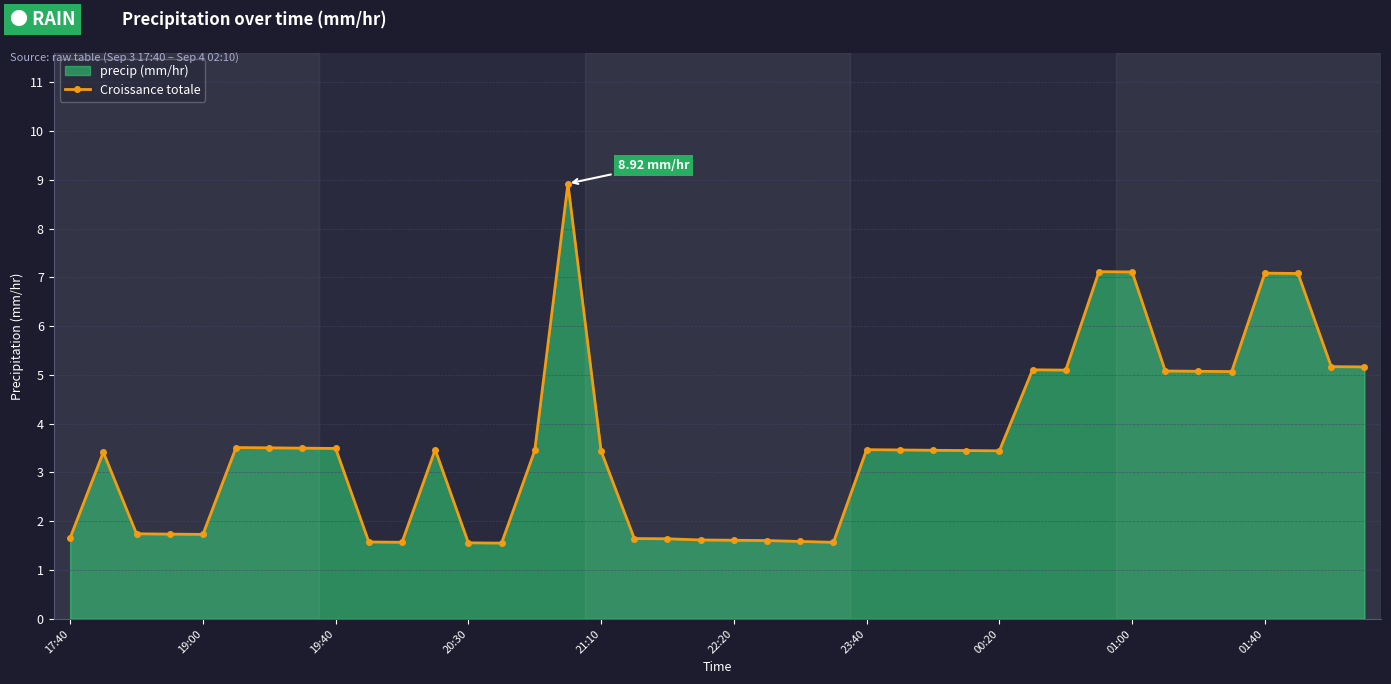

What is the average value?

3.6